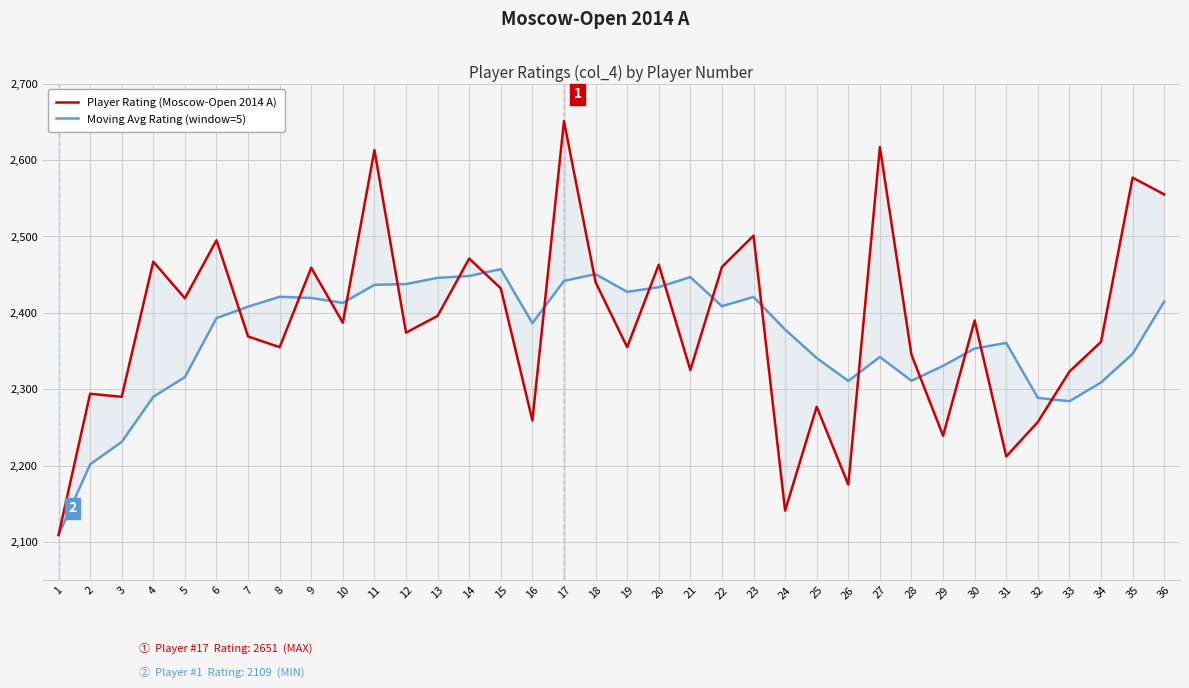

Which series has the largest range (max minus min)?

Player Rating (Moscow-Open 2014 A)